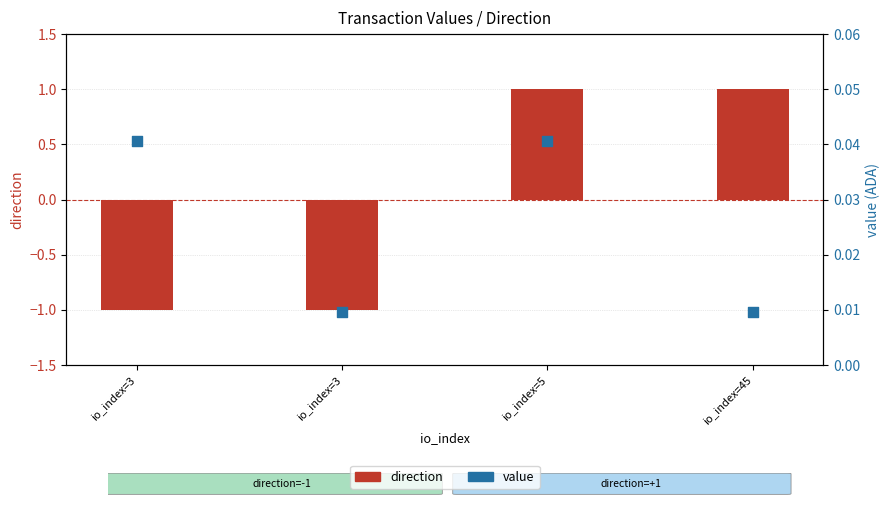

What is the total value across all series at io_index=3?

-1.0